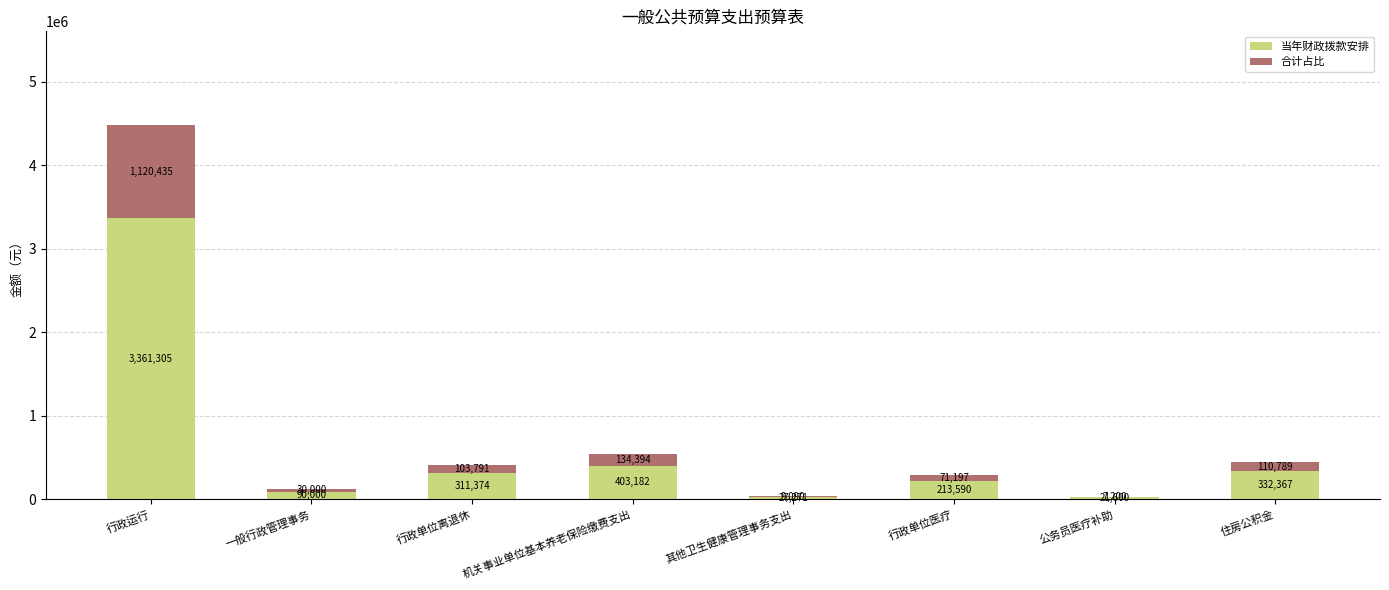

What is the maximum value for 当年财政拨款安排?

3361304.6